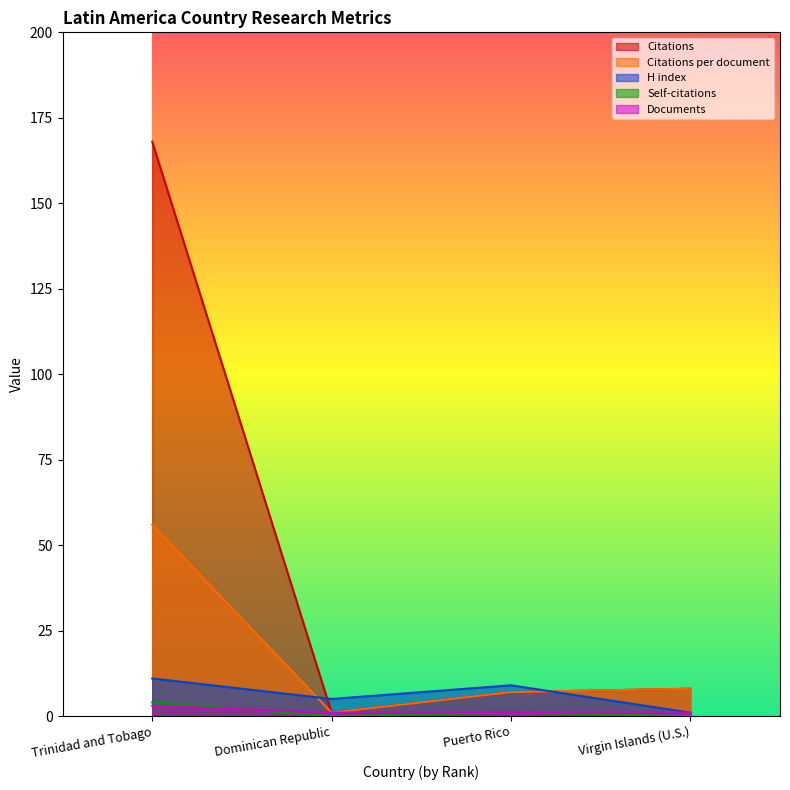

What position from the left is Dominican Republic?

2